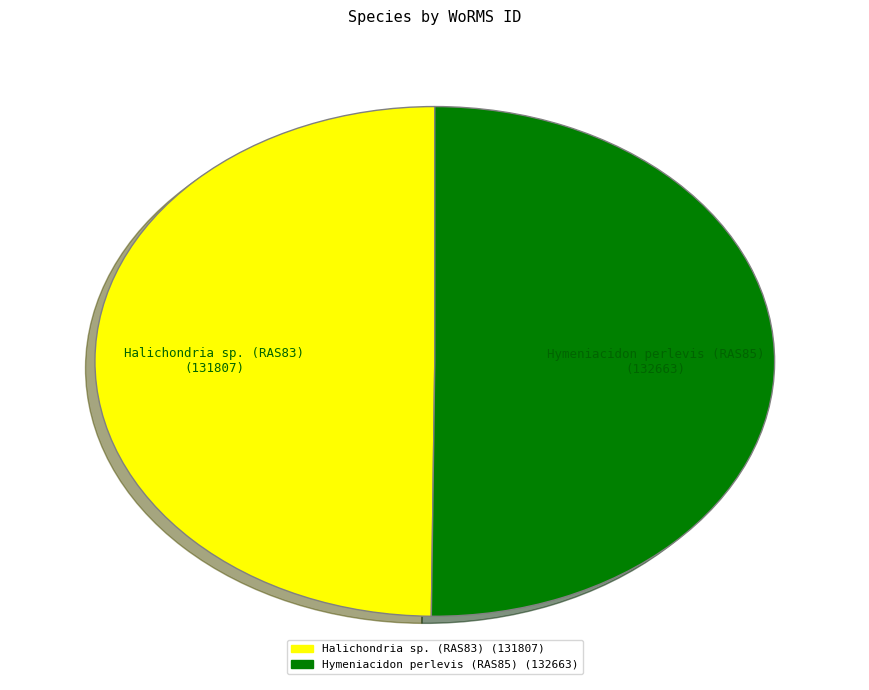

True or false: Halichondria sp. (RAS83) accounts for 50% of the total.

True